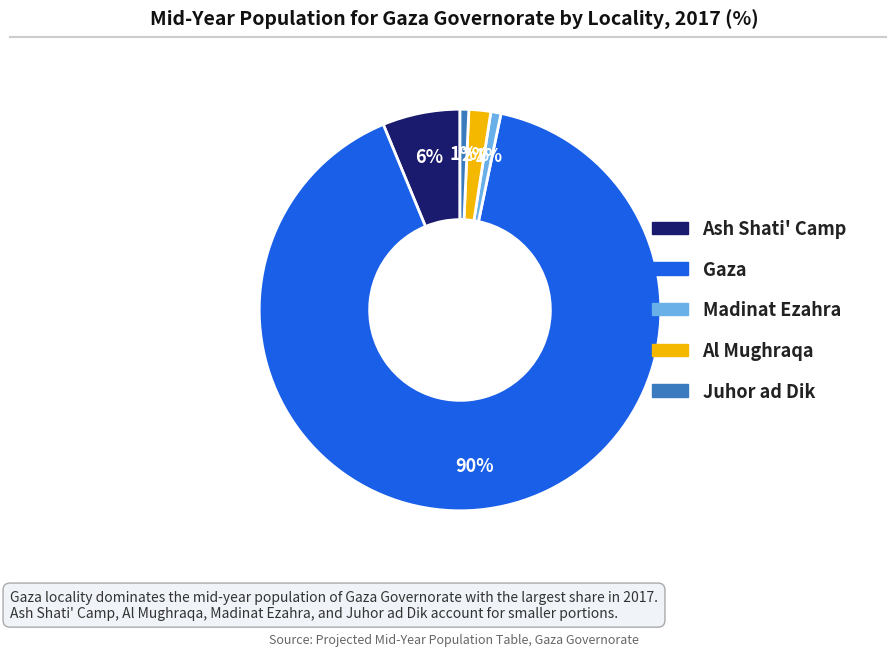

To the nearest percent, what percentage of the pie is Juhor ad Dik?

1%